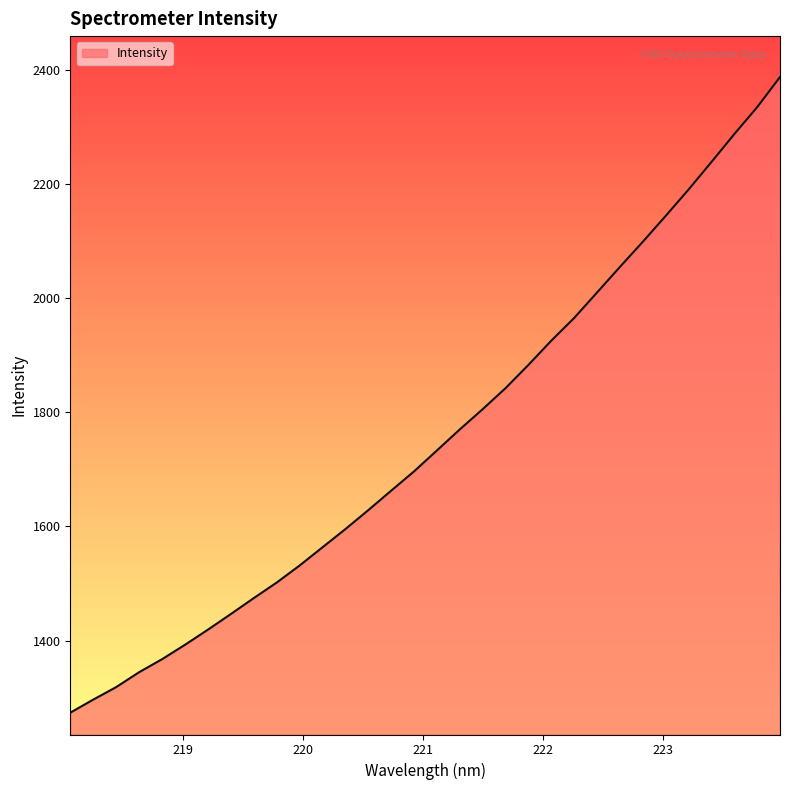

Between 222.6447 and 220.3533, which is larger?

222.6447